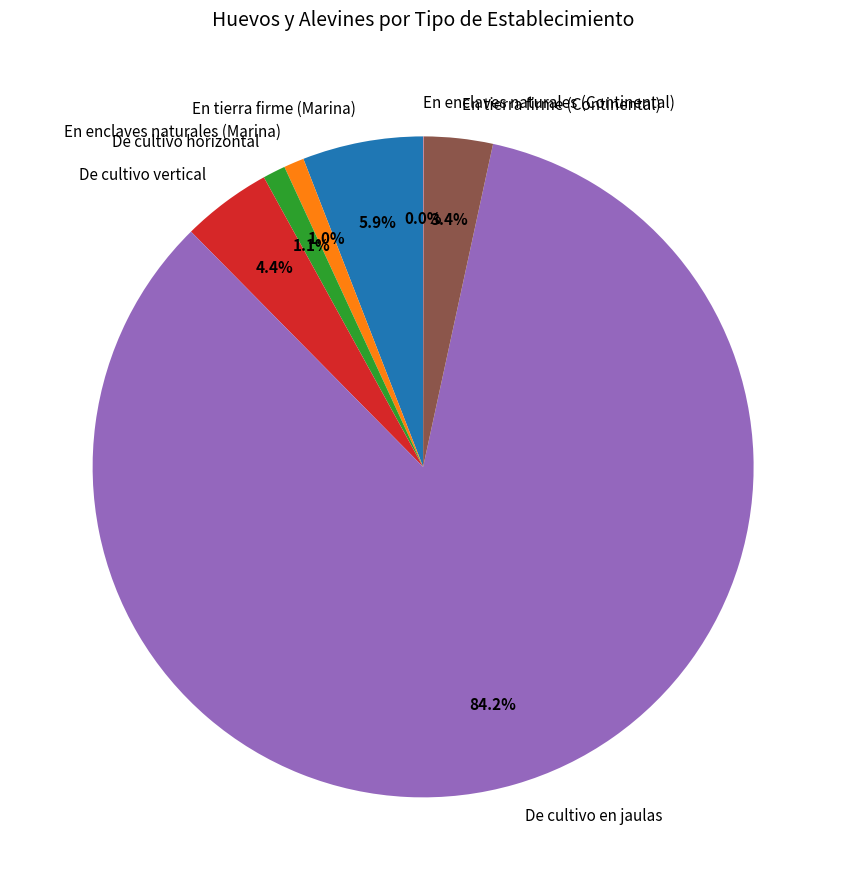

Is it true that De cultivo en jaulas is 84% of the pie?

True